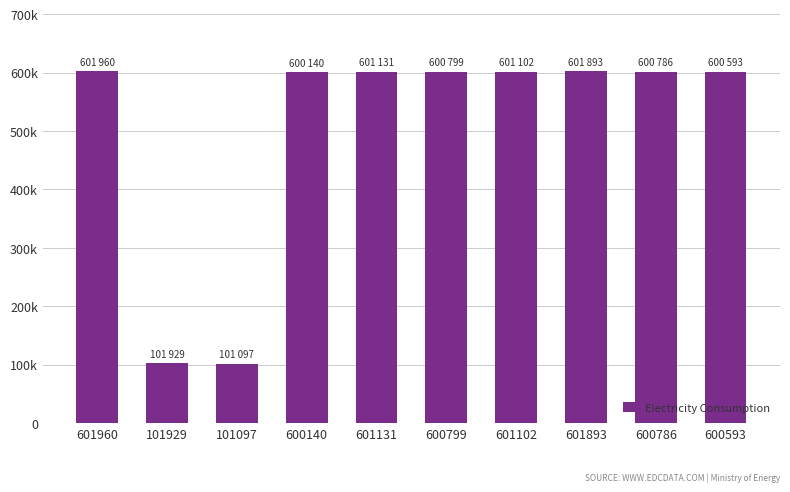

Which category has the highest value across all series?

601960